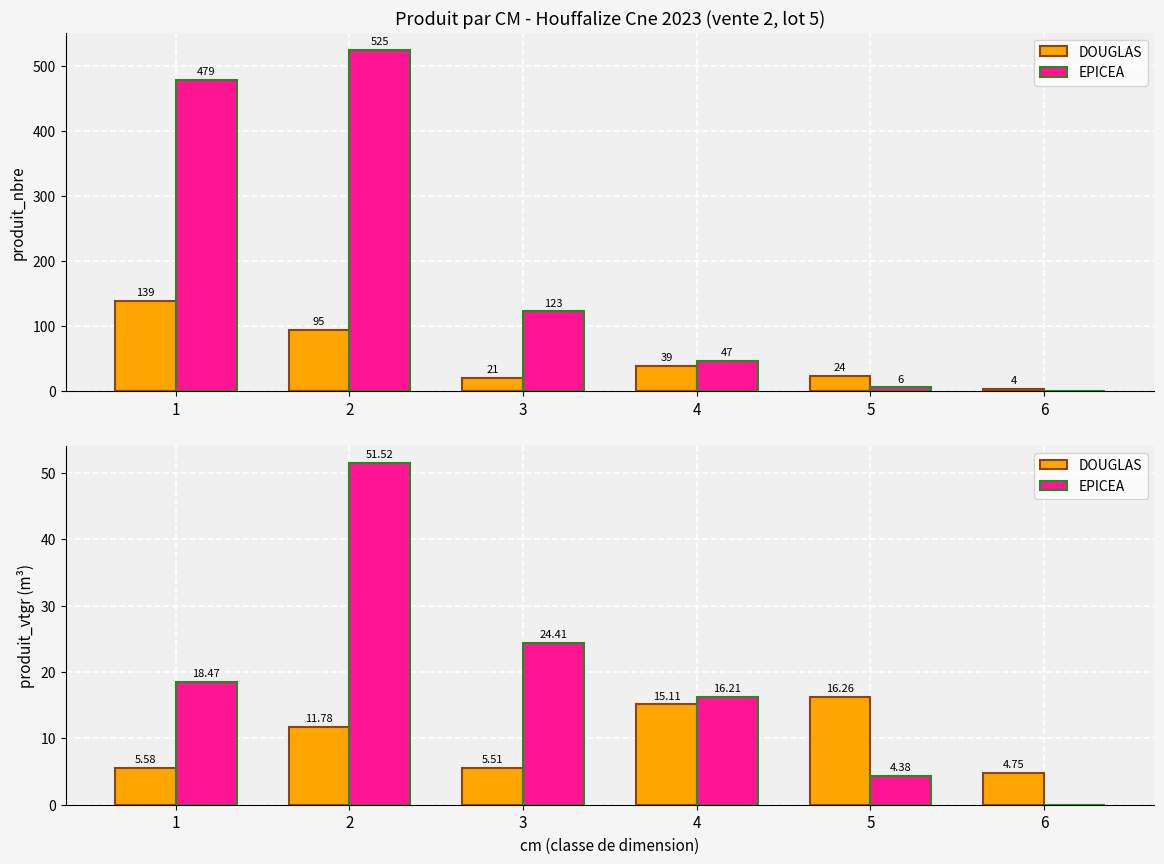

Count the number of categories in the chart.

6